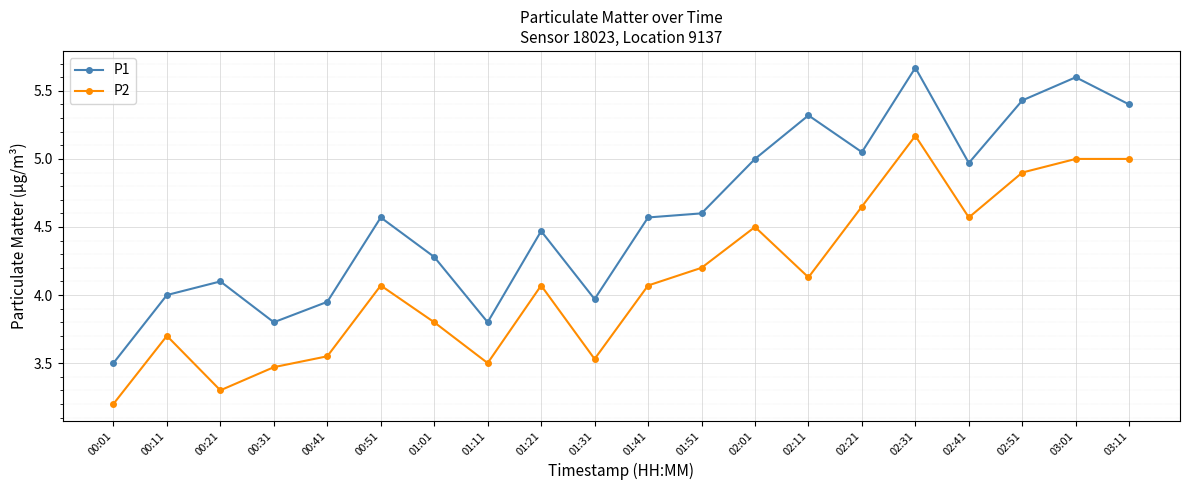

What is the label of the 14th point from the right?

01:01